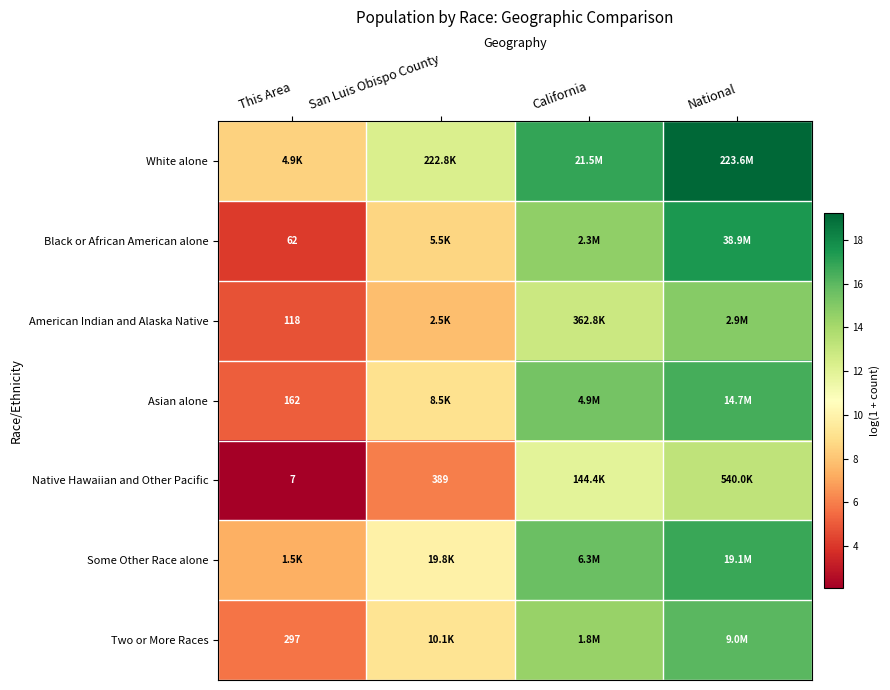

At how many categories does at least one series exceed 17?

1